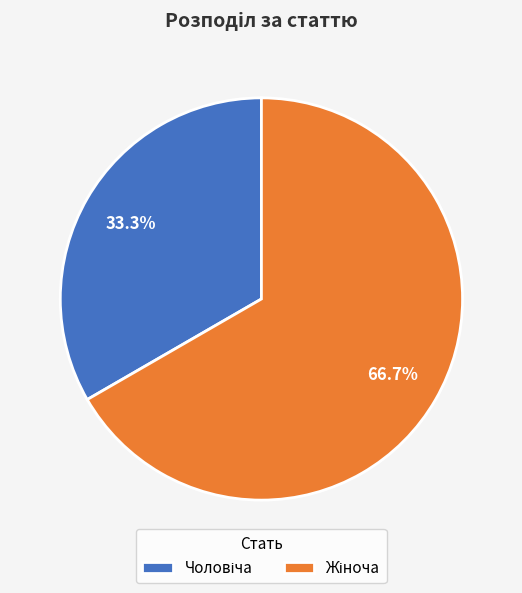

Is there a majority slice in this chart?

Yes